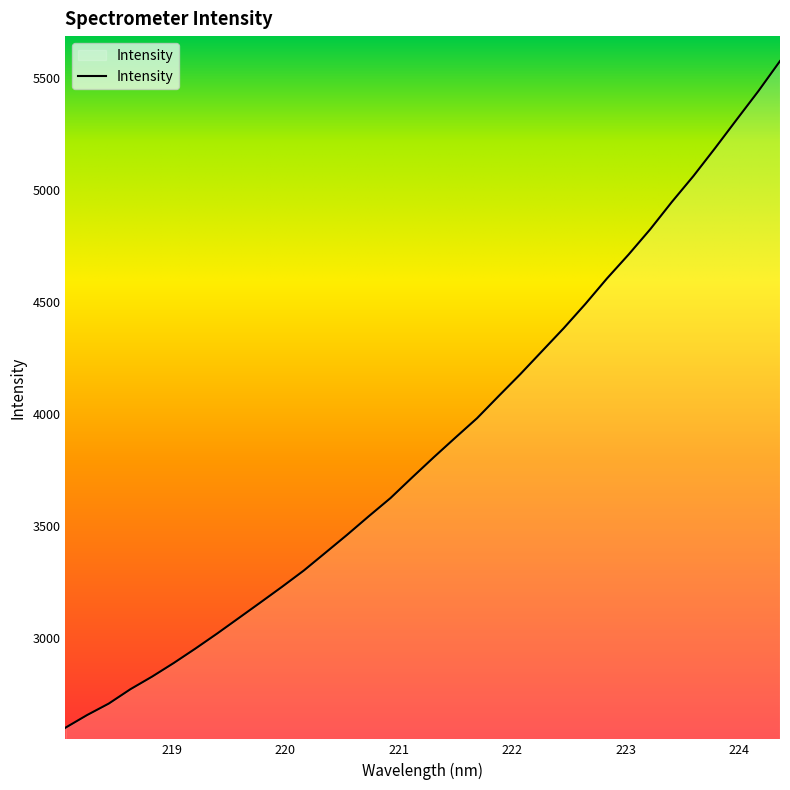

True or false: the data has more than 0 interior local peaks.

False